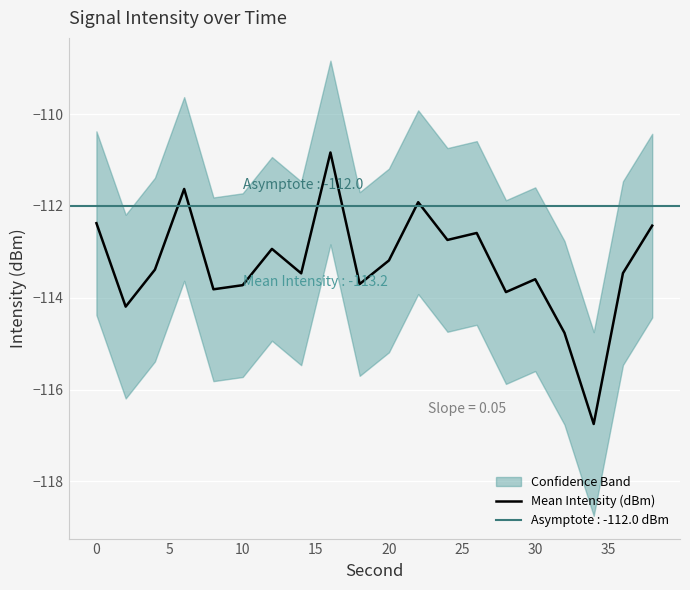

What is the lowest value of the Mean Intensity (dBm) series?

-116.7